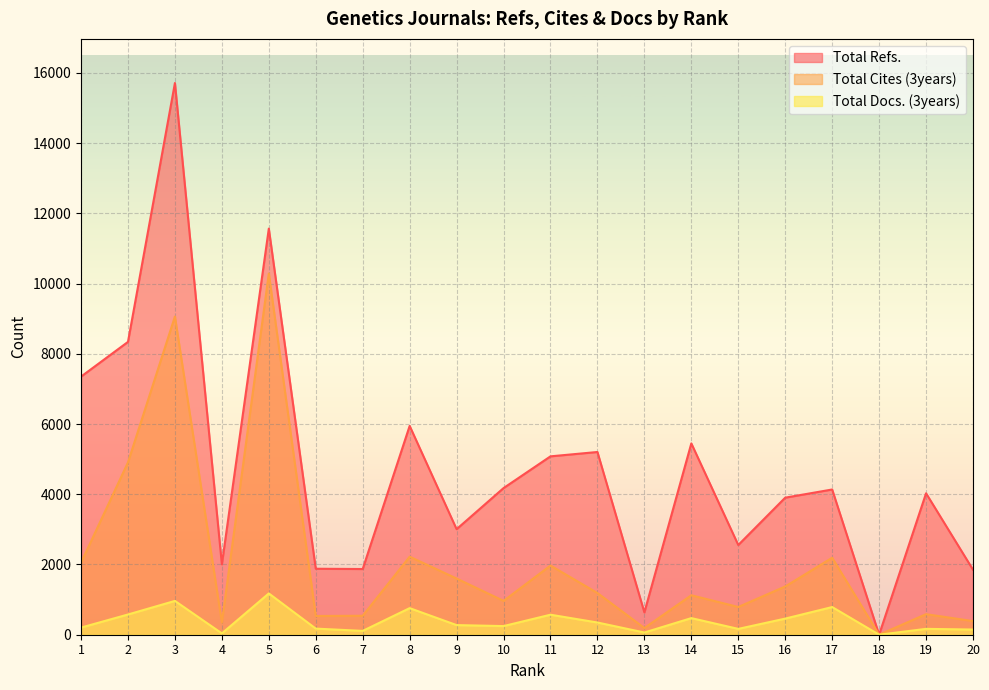

True or false: Total Refs. and Total Cites (3years) cross at least once.

False